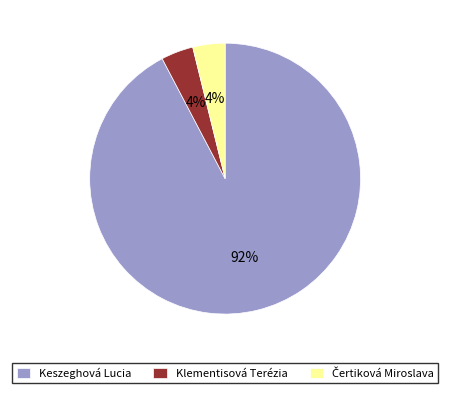

Is it true that Keszeghová Lucia is 92% of the pie?

True